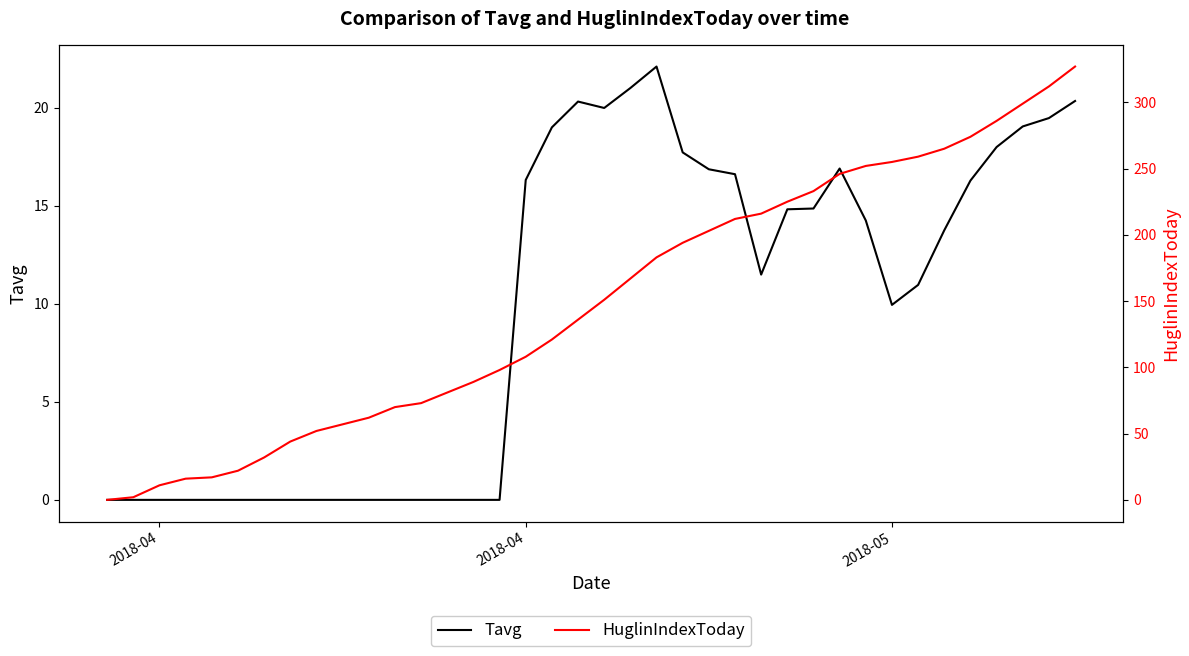

Reading right to left, transcribe all the data shown in this chart.

Tavg: 20.3	19.5	19.0	18.0	16.3	13.7	11.0	9.9	14.2	16.9	14.9	14.8	11.5	16.6	16.9	17.7	22.1	21.0	20.0	20.3	19.0	16.3	0.0	0.0	0.0	0.0	0.0	0.0	0.0	0.0	0.0	0.0	0.0	0.0	0.0	0.0	0.0	0.0
HuglinIndexToday: 327.0	312.0	299.0	286.0	274.0	265.0	259.0	255.0	252.0	246.0	233.0	225.0	216.0	212.0	203.0	194.0	183.0	167.0	151.0	136.0	121.0	108.0	98.0	89.0	81.0	73.0	70.0	62.0	57.0	52.0	44.0	32.0	22.0	17.0	16.0	11.0	2.0	0.0